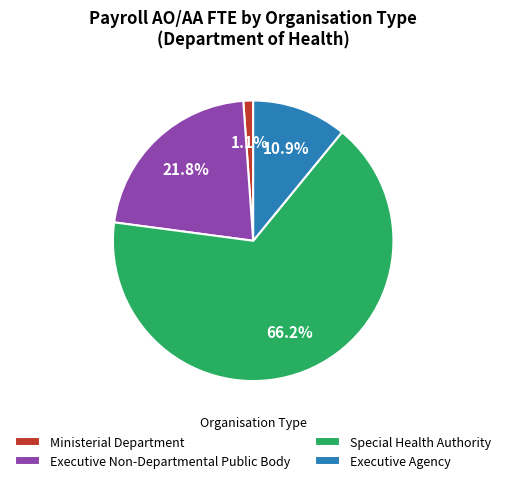

Rank the categories by value from lowest to highest.

Ministerial Department, Executive Agency, Executive Non-Departmental Public Body, Special Health Authority